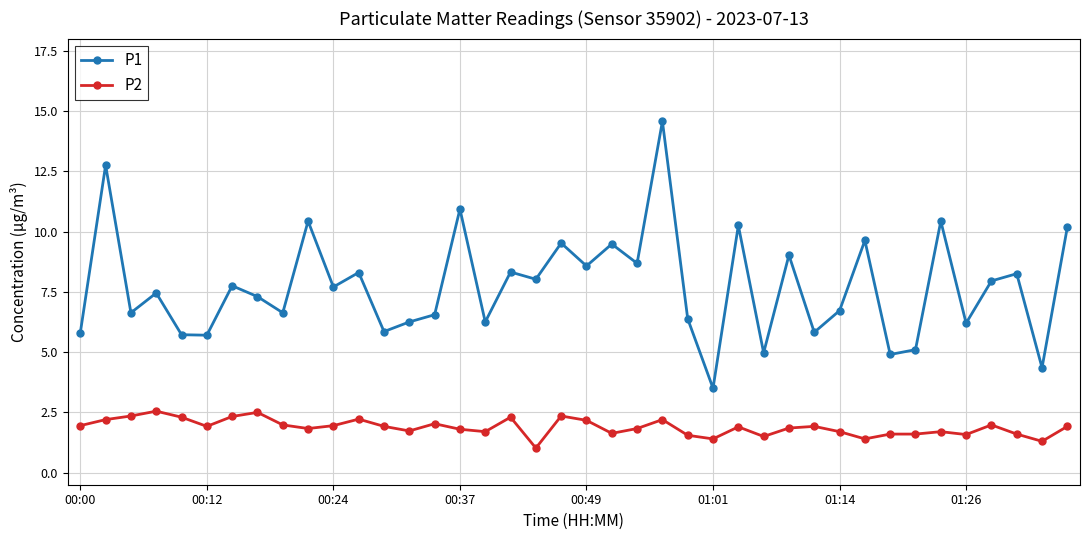

List the series in order of their peak value, highest first.

P1, P2